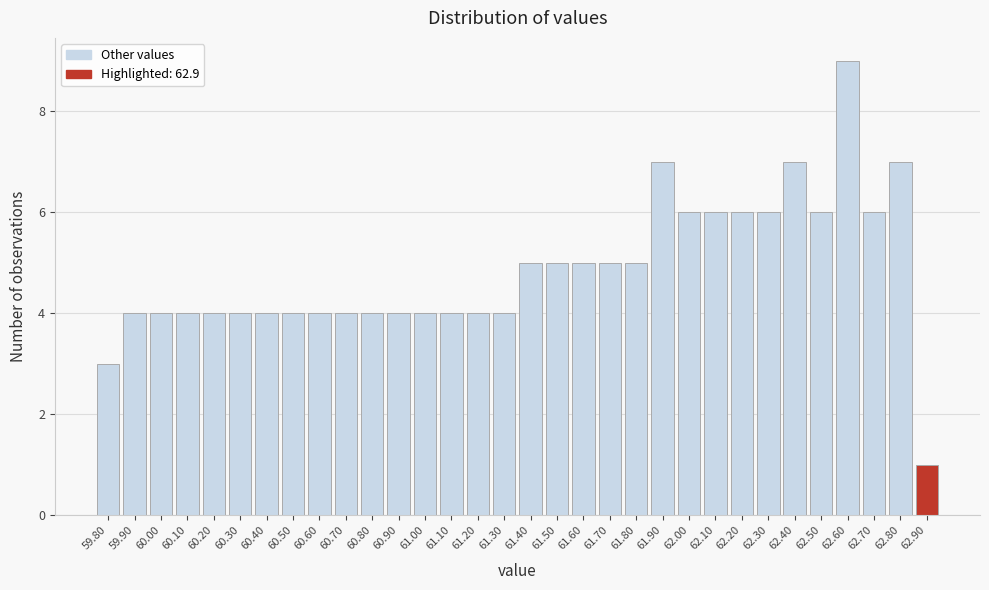

True or false: the data shows 7 at 60.20.

False